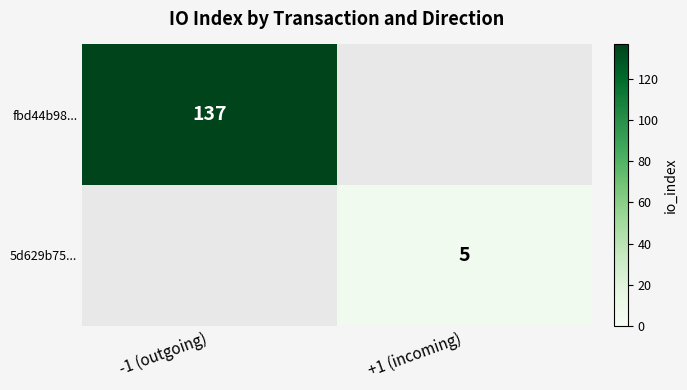

How many data points does each series have?

2